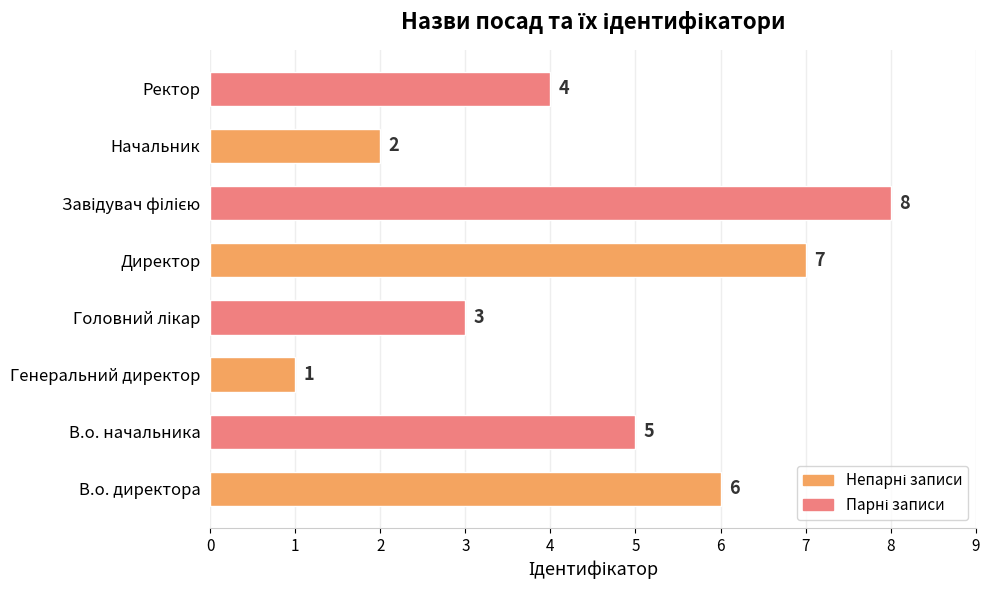

What is the smallest value displayed?

1